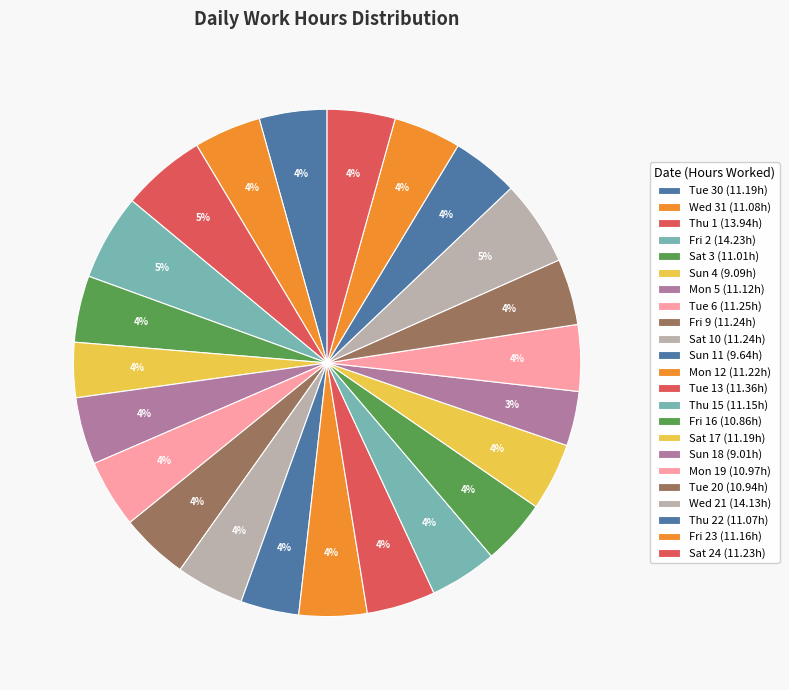

Count the number of slices in the pie.

23